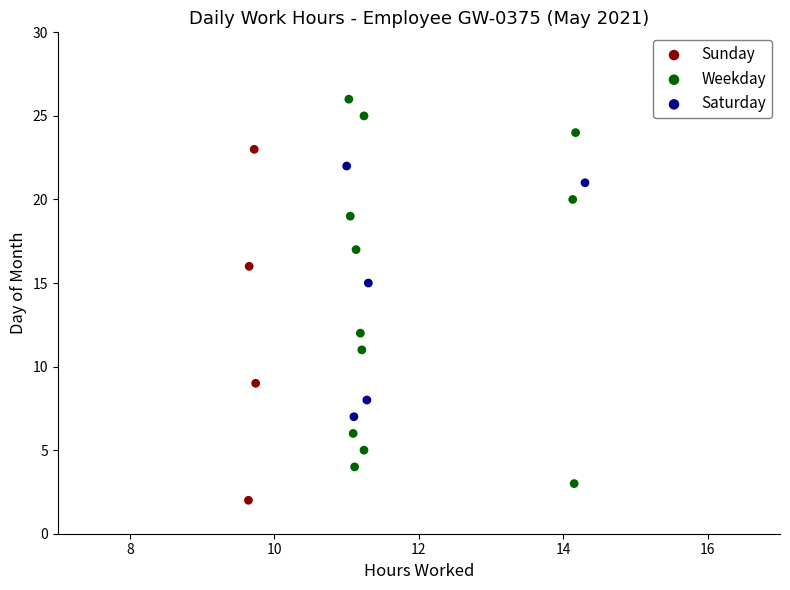

Which series has the largest Y range (max minus min)?

Weekday